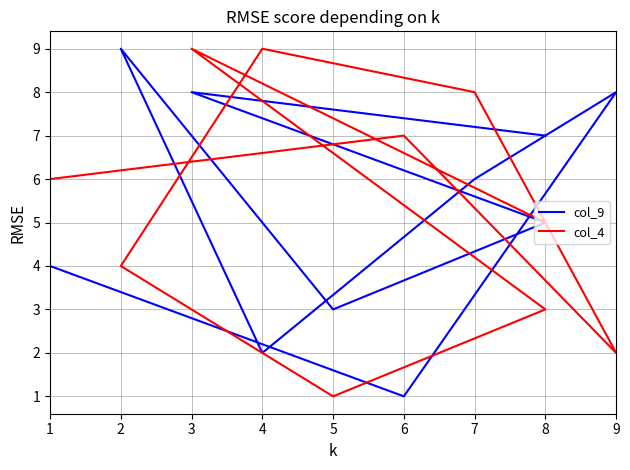

How many data points in col_4 are above 6?

4